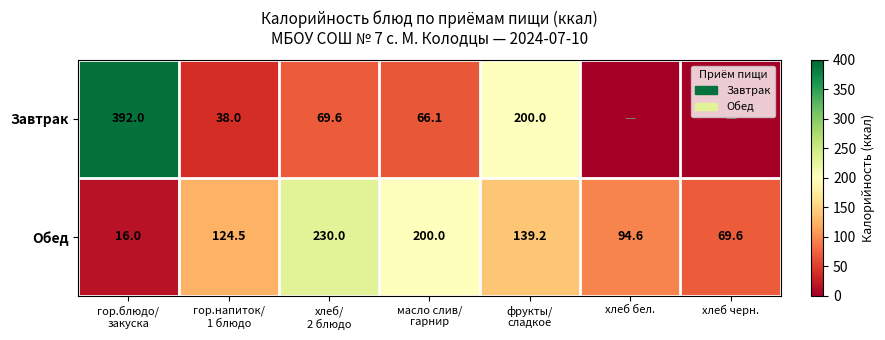

True or false: Обед has a value of 44.1 at хлеб черн..

False